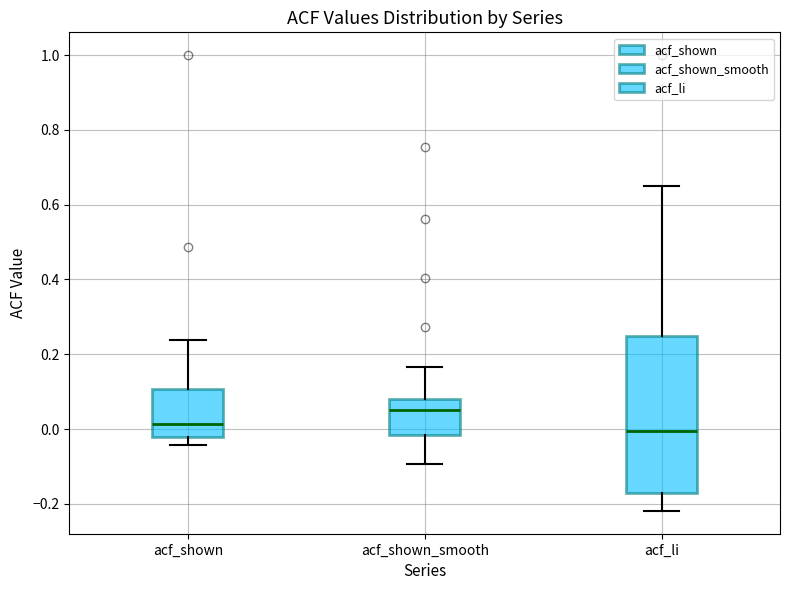

Reading left to right, read every box against the y-axis: the position of its median line, the range the box covers, and the ends of its whiskers. The values are not printed on the chart, so give them approximately, as read against the axis.

acf_shown: median 0.02, box -0.02 to 0.10, whiskers -0.04 to 0.24
acf_shown_smooth: median 0.06, box -0.02 to 0.08, whiskers -0.10 to 0.16
acf_li: median 0.00, box -0.18 to 0.24, whiskers -0.22 to 0.66